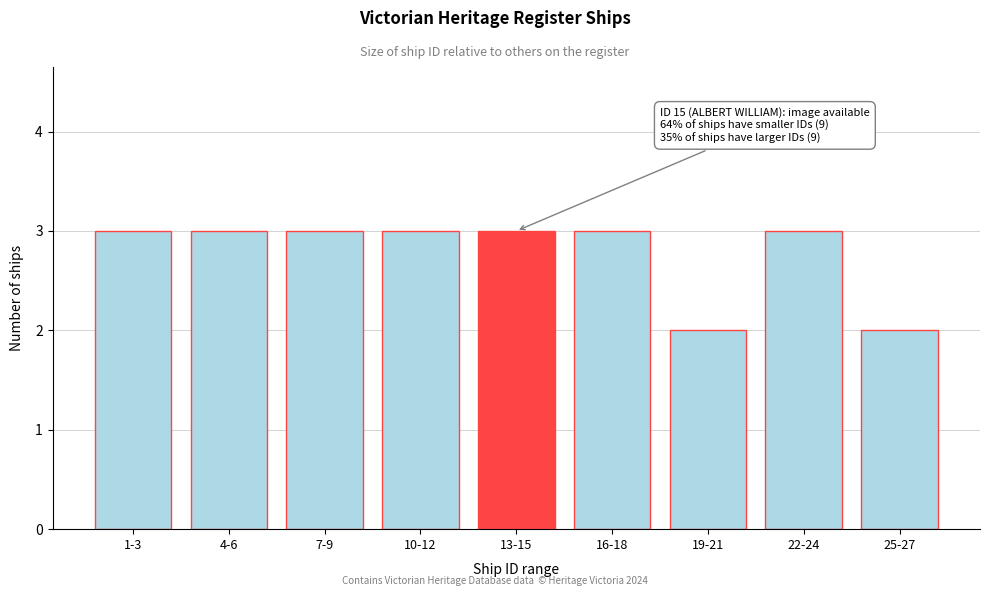

Reading left to right, what are all the values shown in this chart?

3	3	3	3	3	3	2	3	2